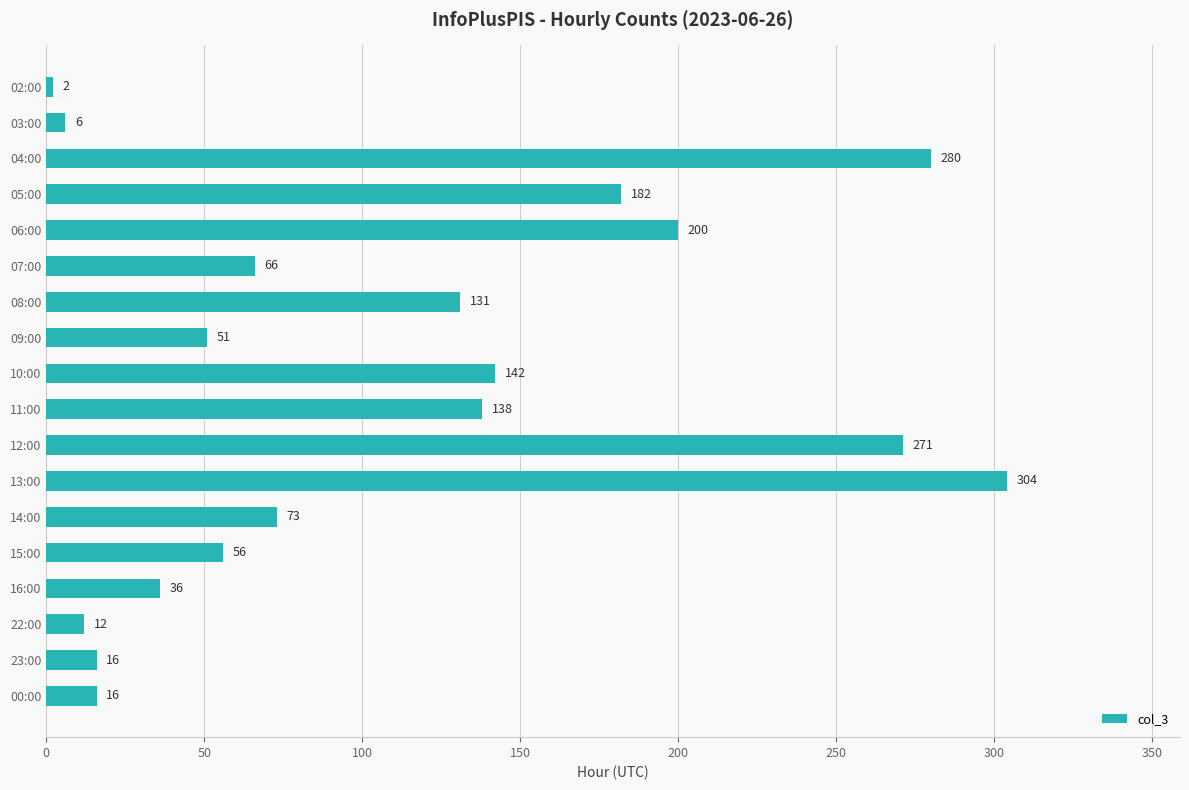

What is the ratio of the value at 10:00 to the value at 00:00?

8.9